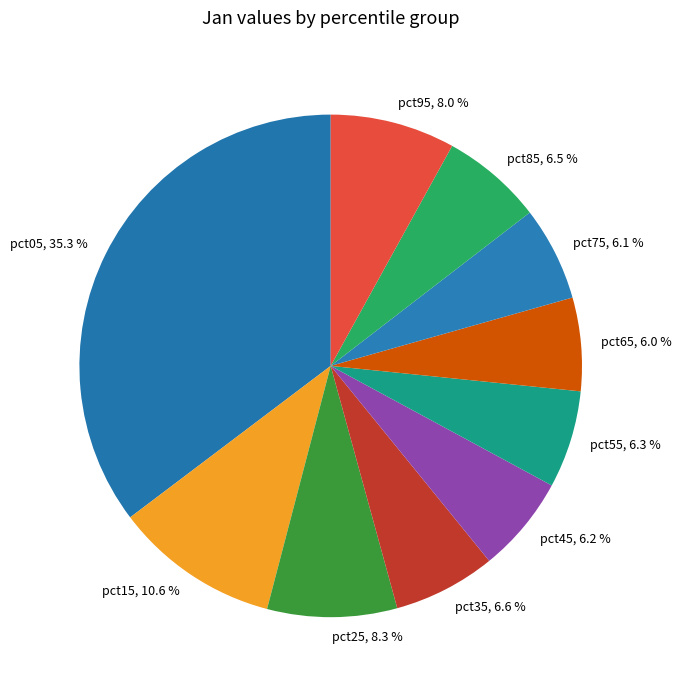

Count the number of slices in the pie.

10